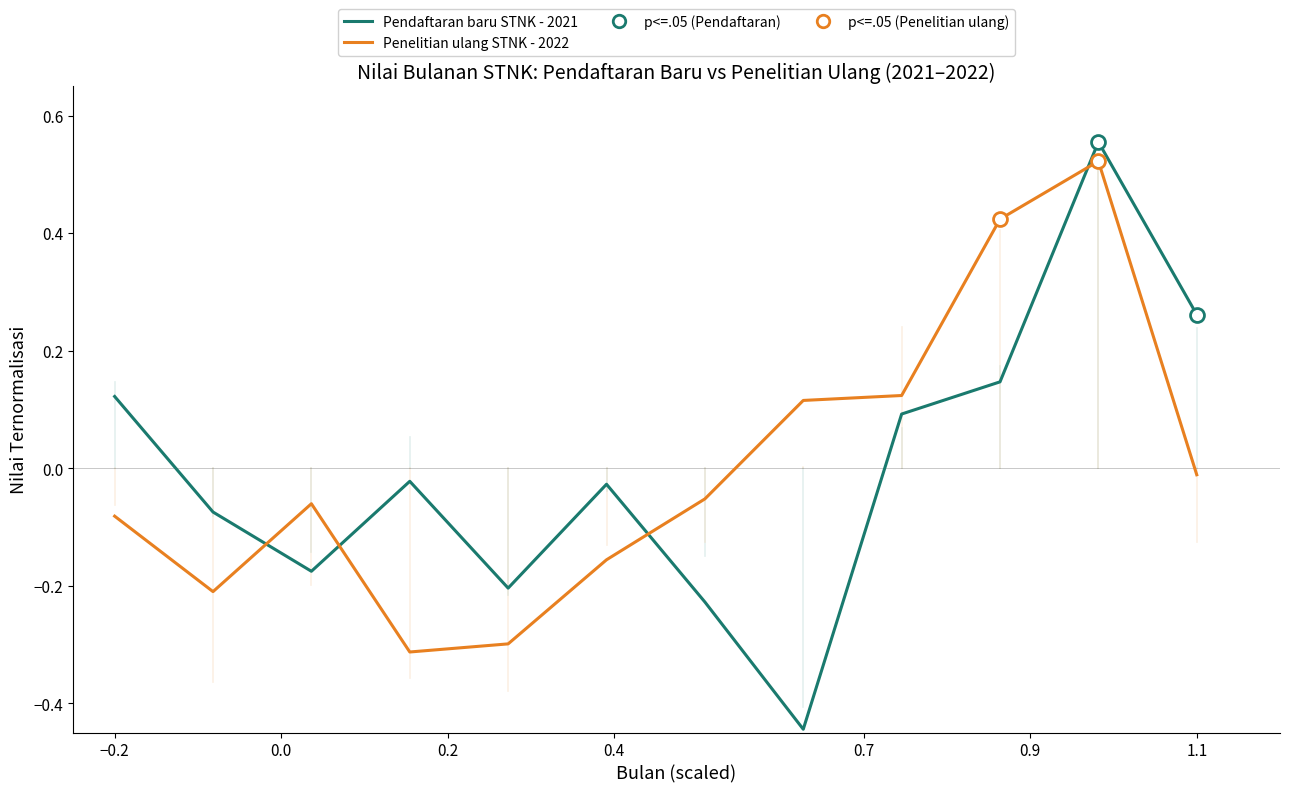

Which series ends up on top after the final intersection of Pendaftaran baru STNK - 2021 and Penelitian ulang STNK - 2022?

Pendaftaran baru STNK - 2021